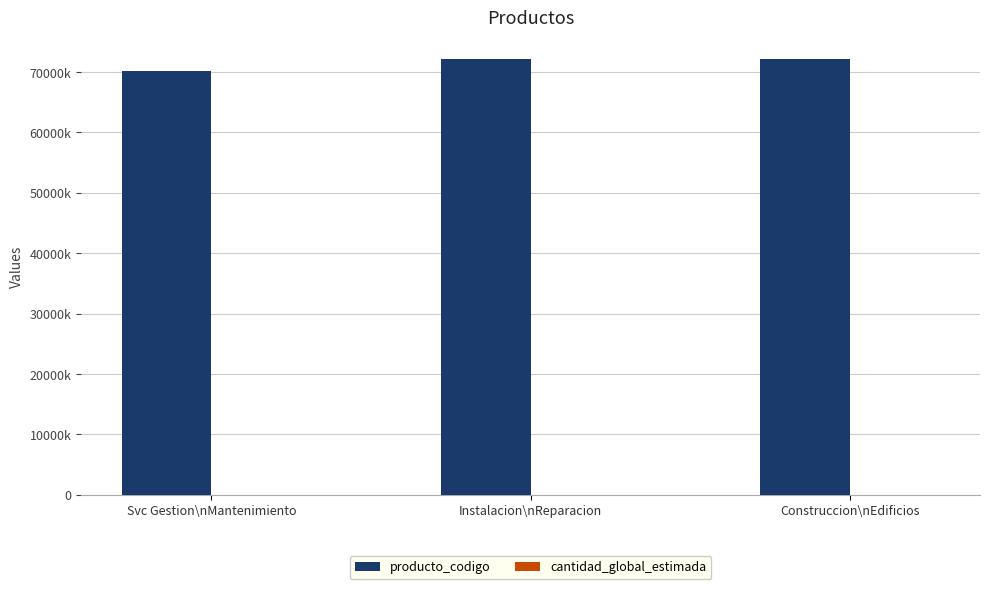

Are the bars grouped side by side (vs. stacked)?

Yes